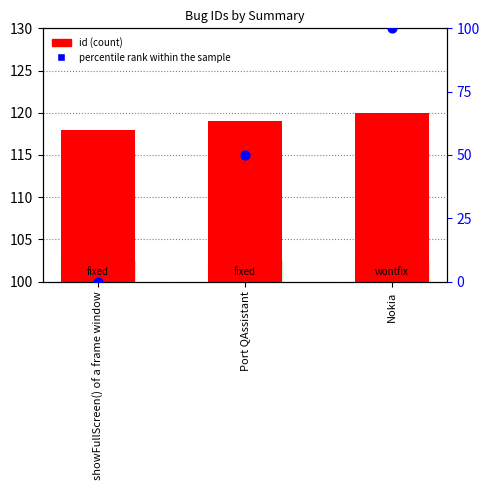

Which series has the largest total across all categories?

id